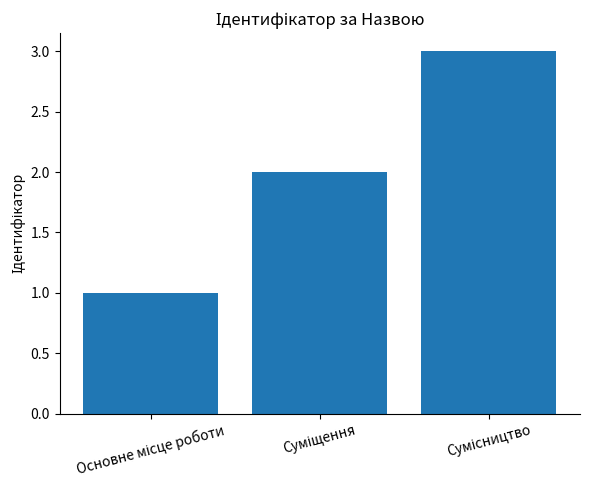

Count the number of categories in the chart.

3